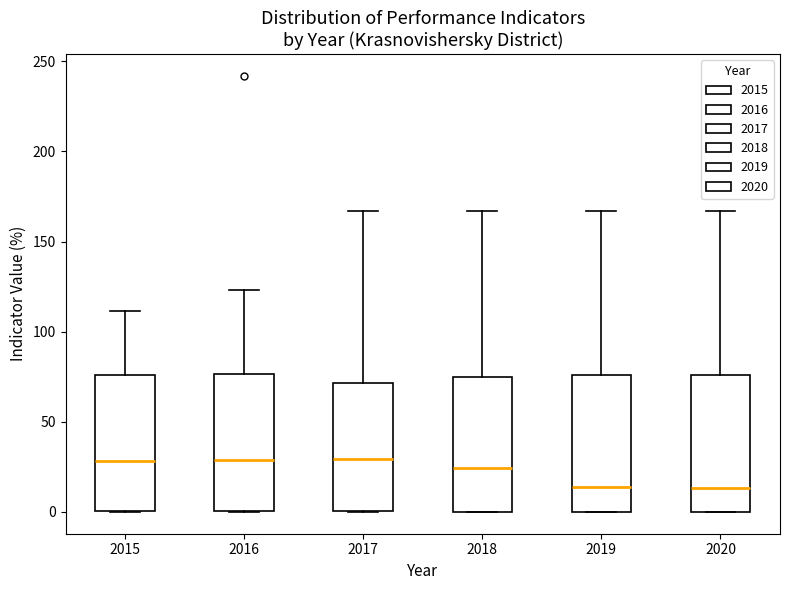

Reading left to right, transcribe this box plot: for each box, give where its median line is, the range the box spans, and where its two whiskers end, as read against the y-axis. The values are not printed on the chart, so give them approximately, as read against the axis.

2015: median 30, box 0 to 75, whiskers 0 to 110
2016: median 30, box 0 to 75, whiskers 0 to 125
2017: median 30, box 0 to 70, whiskers 0 to 165
2018: median 25, box 0 to 75, whiskers 0 to 165
2019: median 15, box 0 to 75, whiskers 0 to 165
2020: median 15, box 0 to 75, whiskers 0 to 165